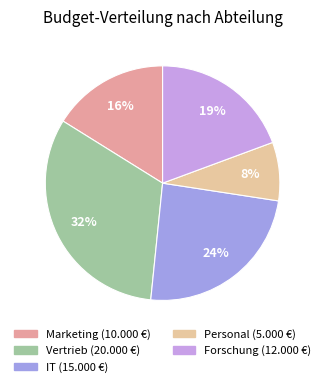

Count the number of slices in the pie.

5